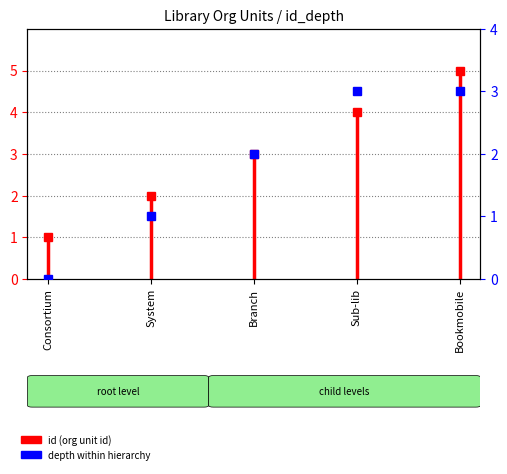

The chart shows a value of 1 at Consortium. True or false?

False